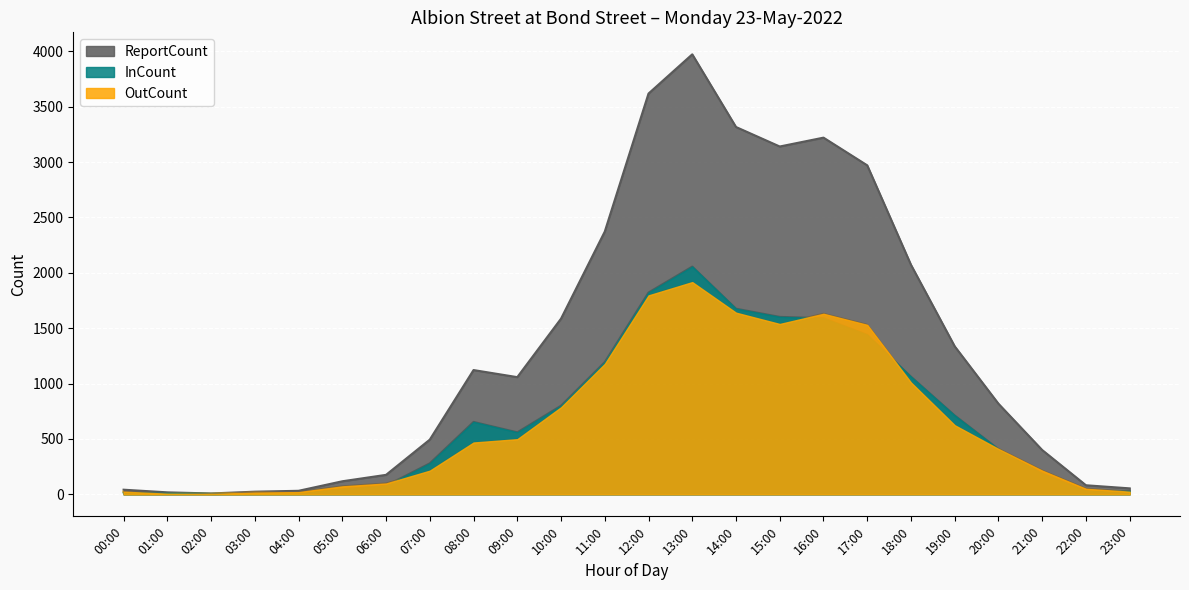

Is it true that ReportCount equals 11 at 04:00?

False